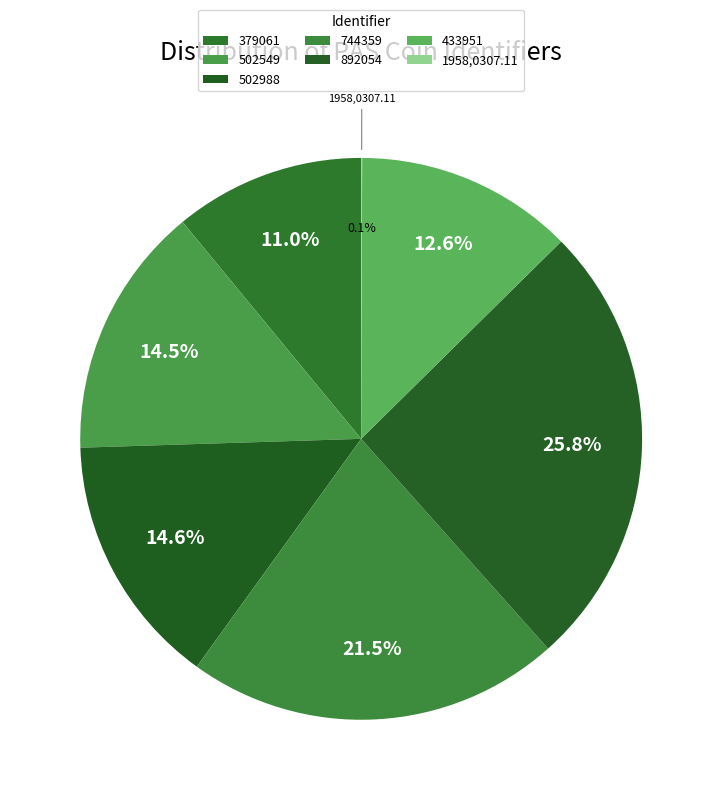

True or false: 379061 accounts for 1% of the total.

False